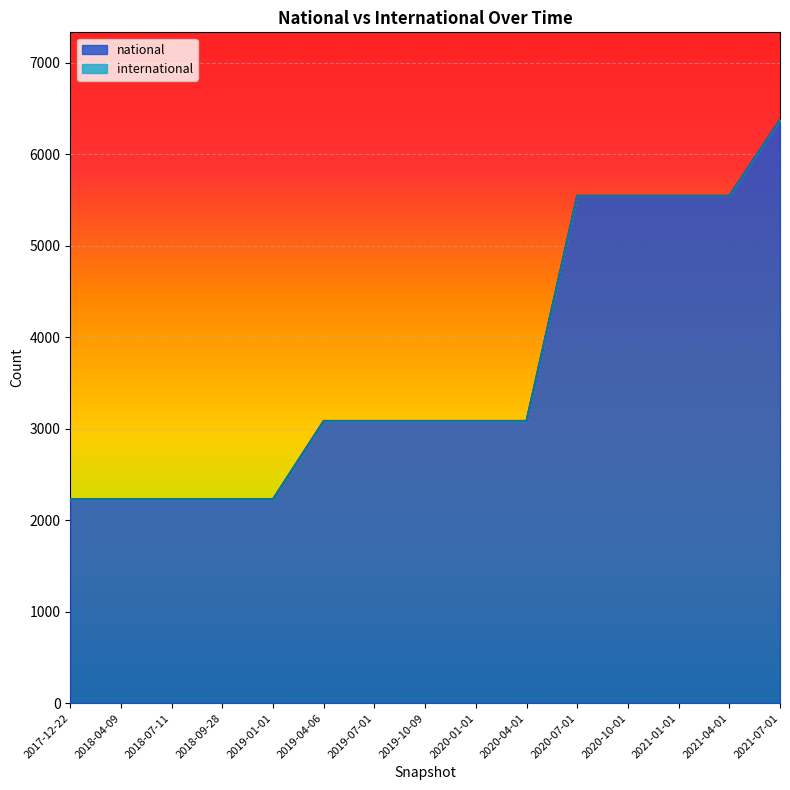

What is the sum of all values?

55116